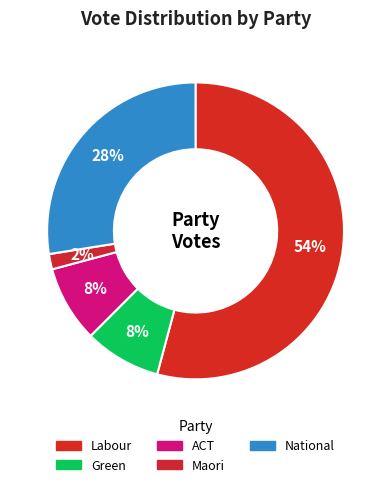

Which category has the smallest portion of the pie?

Maori